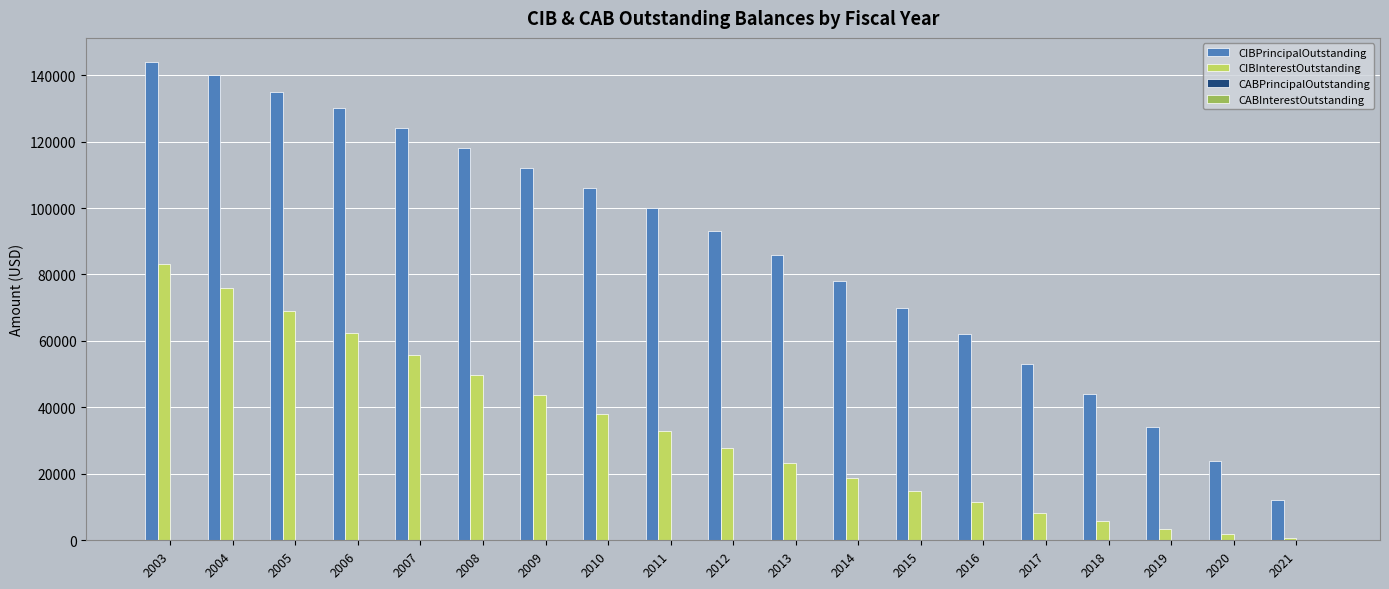

How many series are shown in this chart?

2